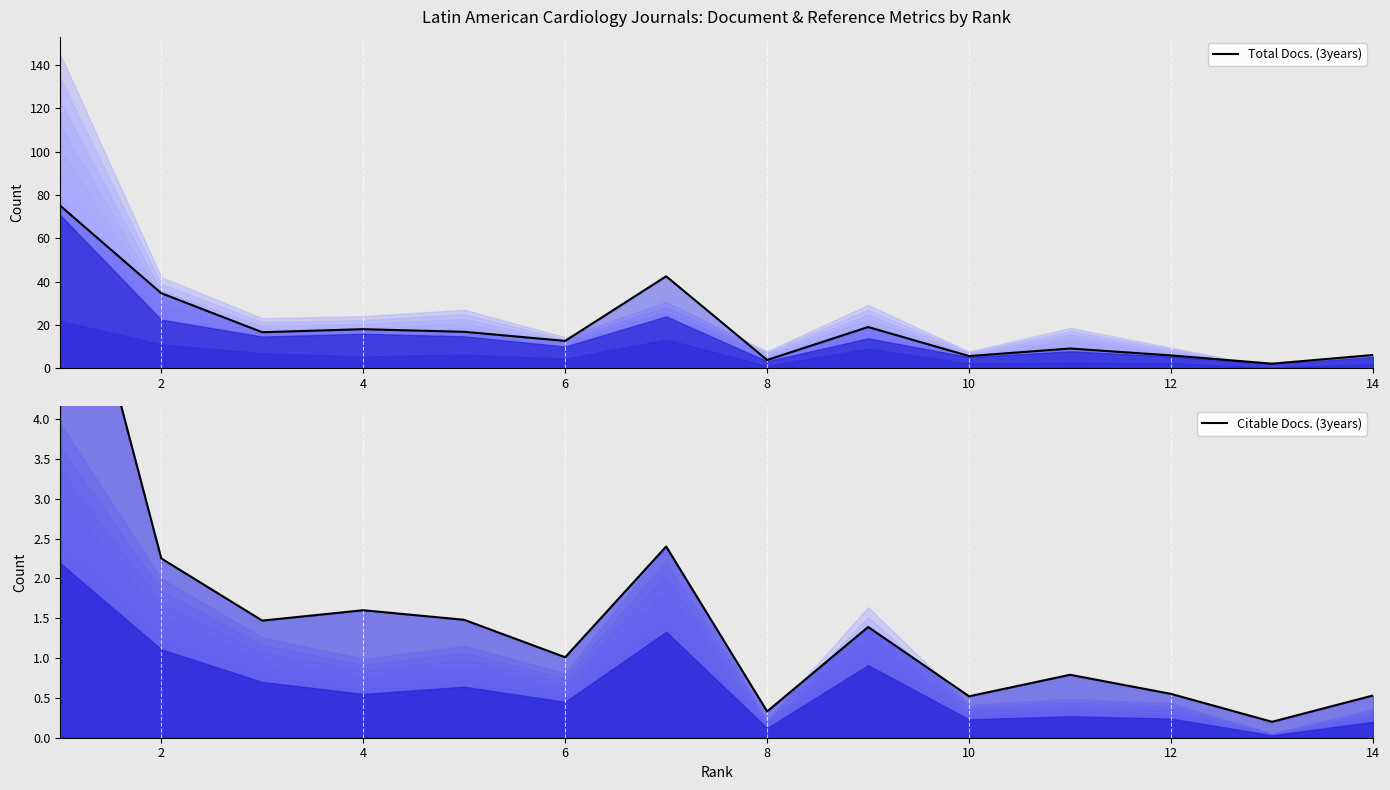

Reading right to left, transcribe all the data shown in this chart.

Total Docs. (3years): 6.2	2.2	6.0	9.2	5.7	19.1	3.9	42.5	12.7	16.9	18.1	16.7	34.7	75.0
Citable Docs. (3years): 0.5	0.2	0.6	0.8	0.5	1.4	0.3	2.4	1.0	1.5	1.6	1.5	2.2	7.1